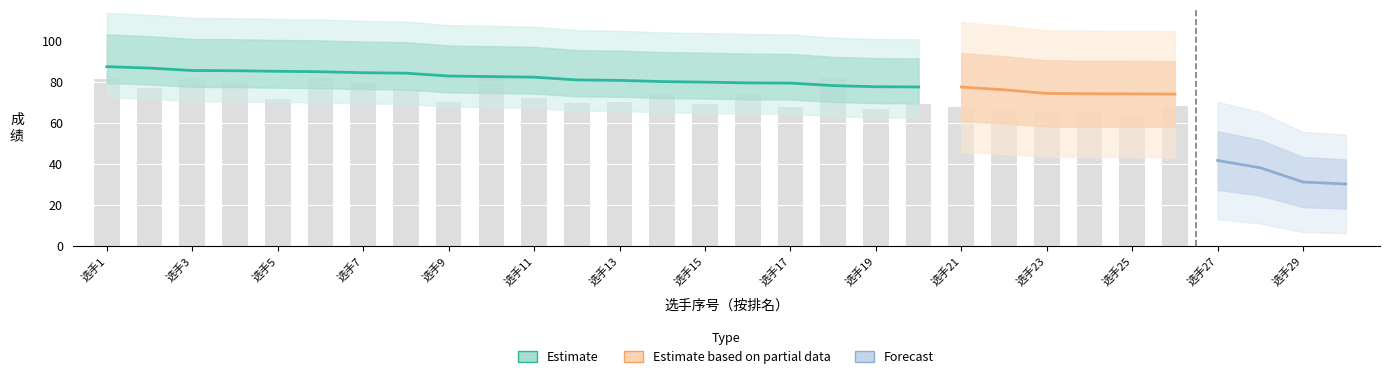

What is the spread (max minus min) of values at 28?

49.3